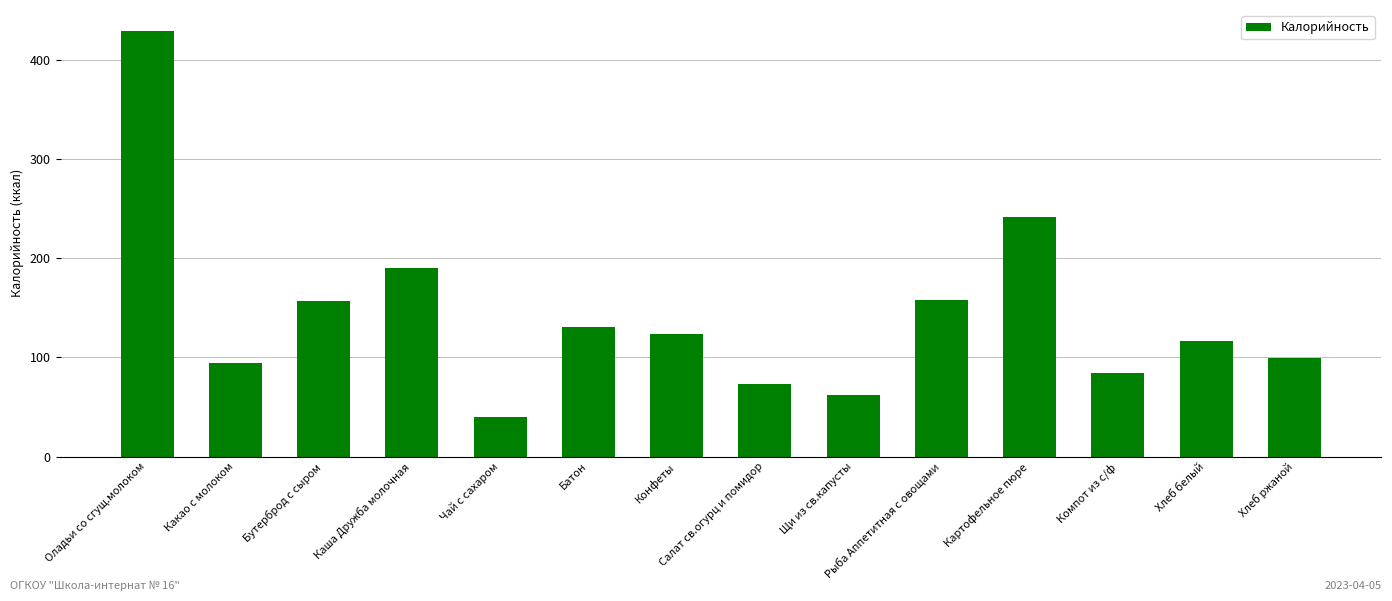

Read the value at Картофельное пюре.

242.0